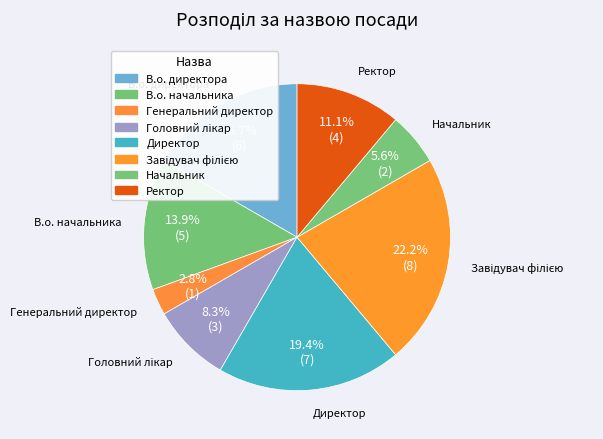

How many segments does this pie chart have?

8